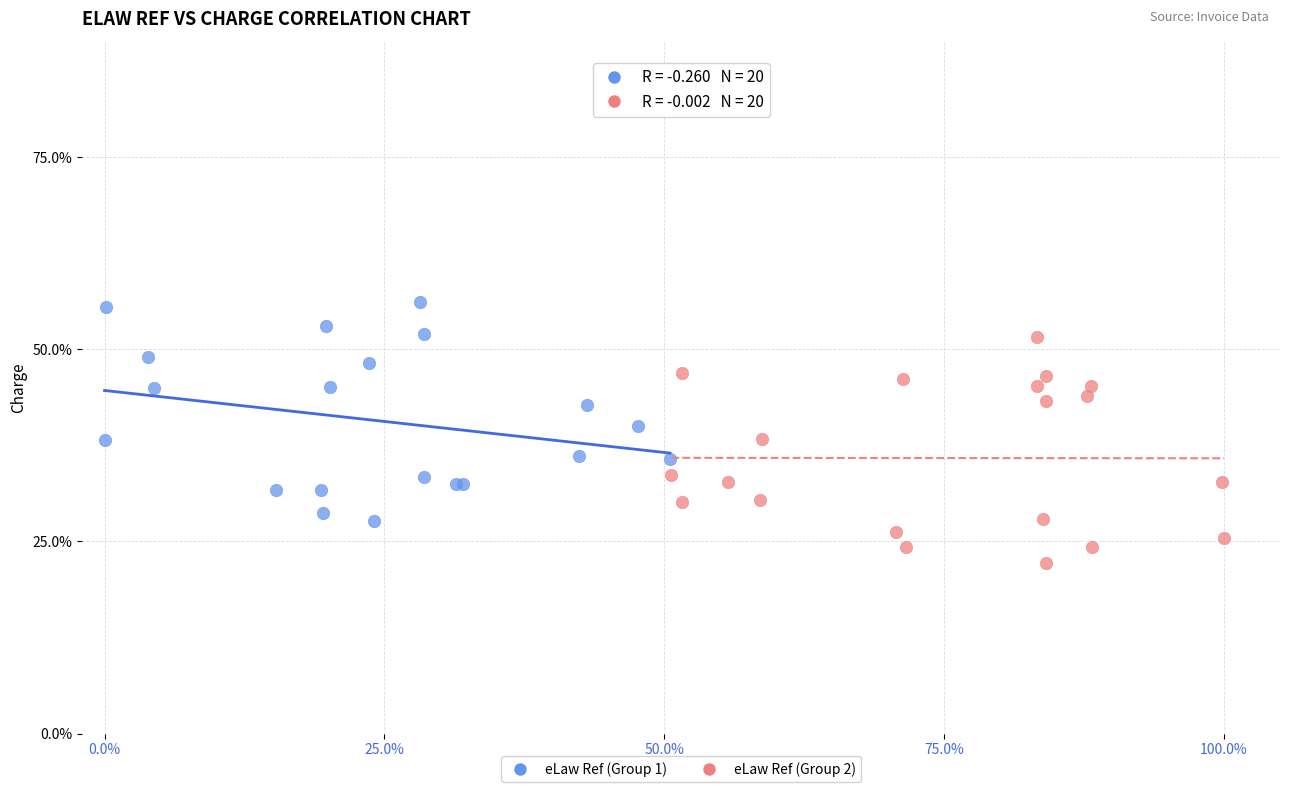

Which series contains the highest Y value?

eLaw Ref (Group 1)